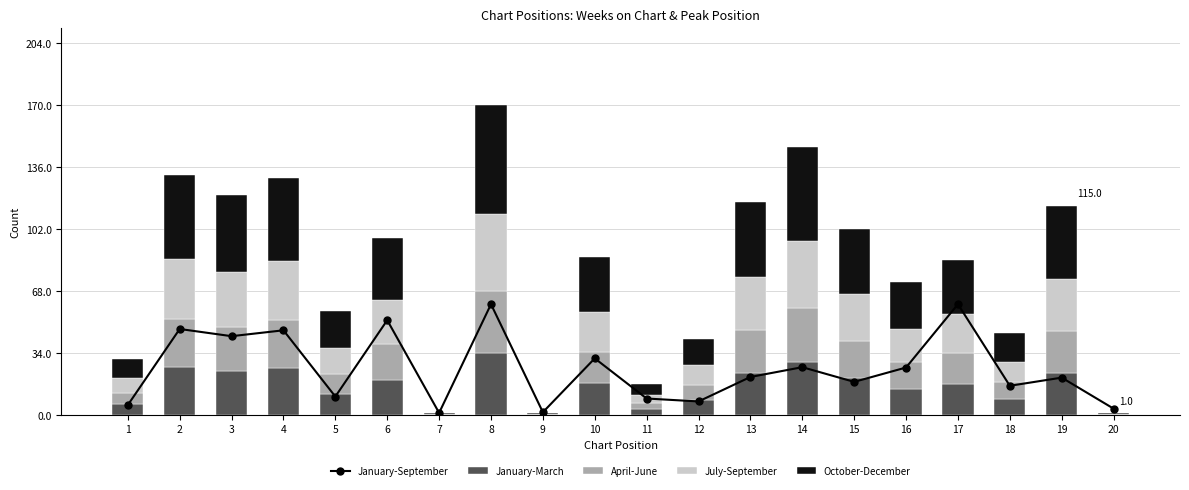

What are all the series names shown in the legend?

January-September, January-March, April-June, July-September, October-December